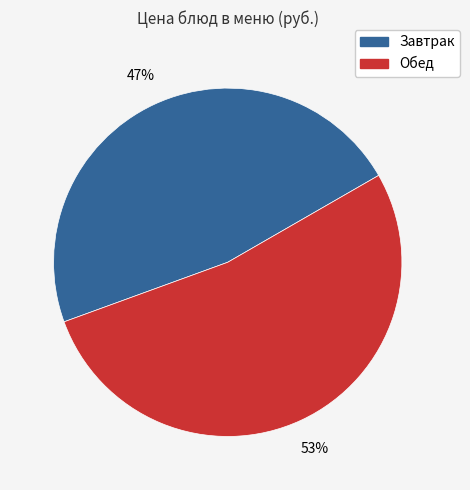

Does any single category account for the majority?

Yes